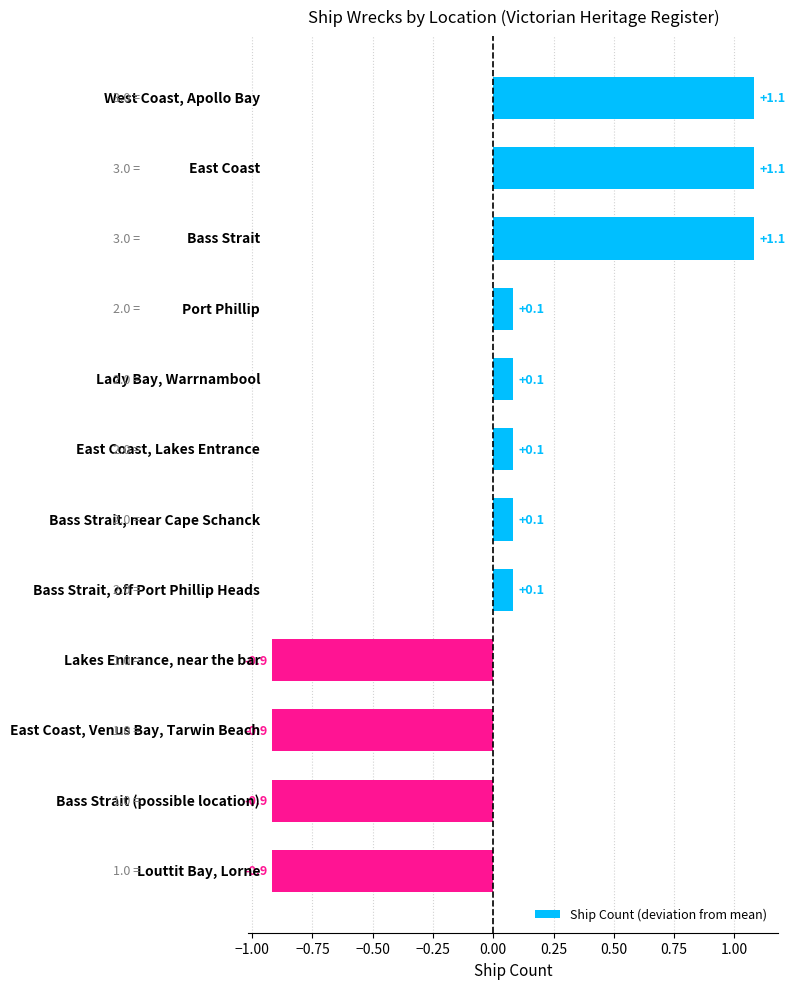

What is the difference between the second highest and minimum values?

2.0